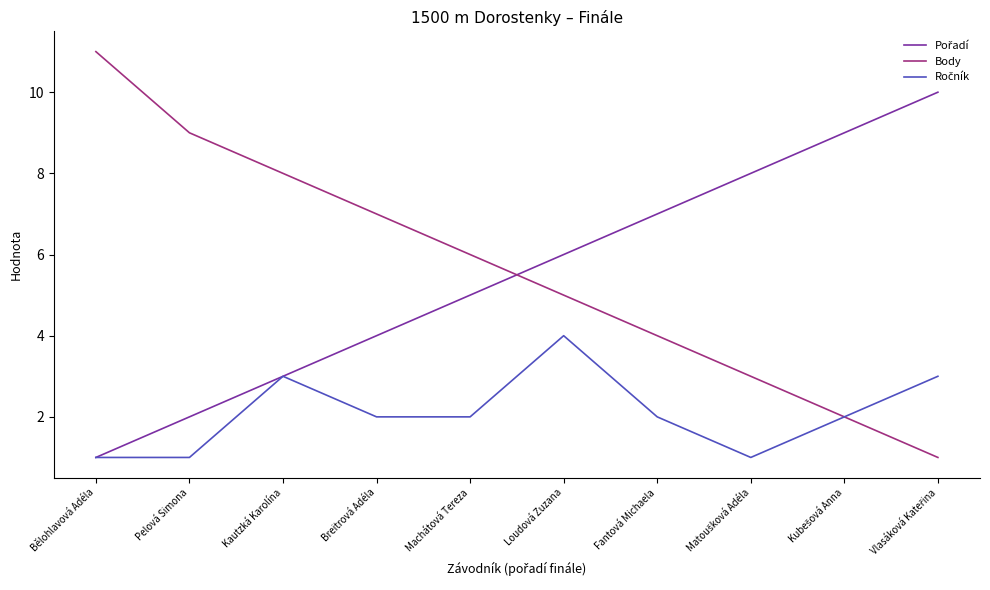

What position from the left is Fantová Michaela?

7